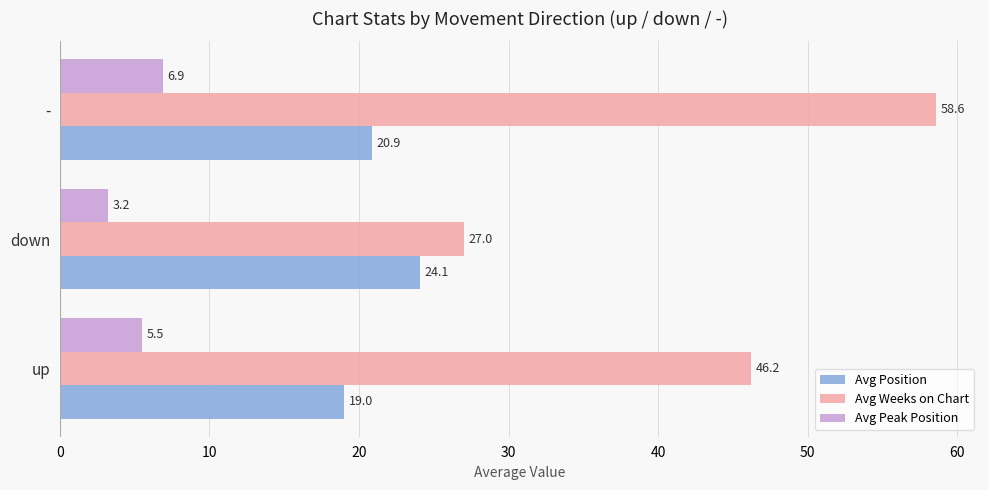

Which series has the largest total across all categories?

Avg Weeks on Chart